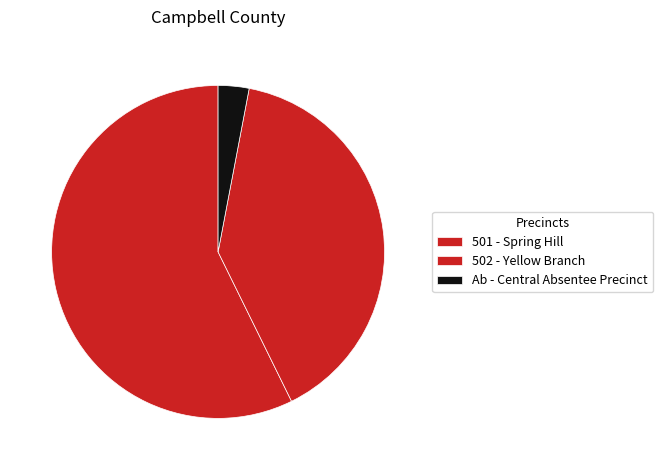

Combined, do Ab - Central Absentee Precinct and 501 - Spring Hill account for over 50%?

Yes